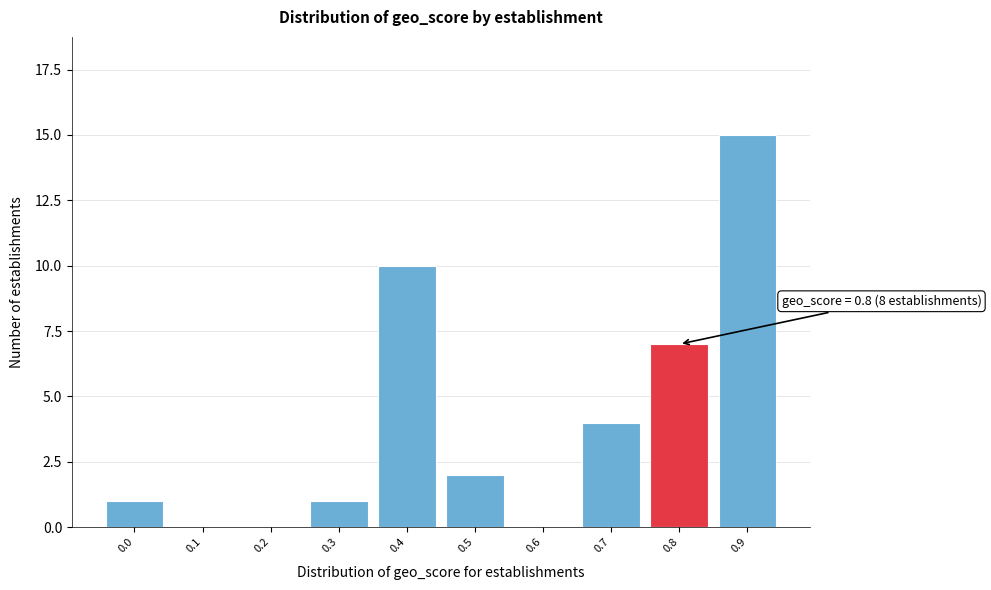

Reading right to left, what are all the values shown in this chart?

0.9=15	0.8=7	0.7=4	0.6=0	0.5=2	0.4=10	0.3=1	0.2=0	0.1=0	0.0=1